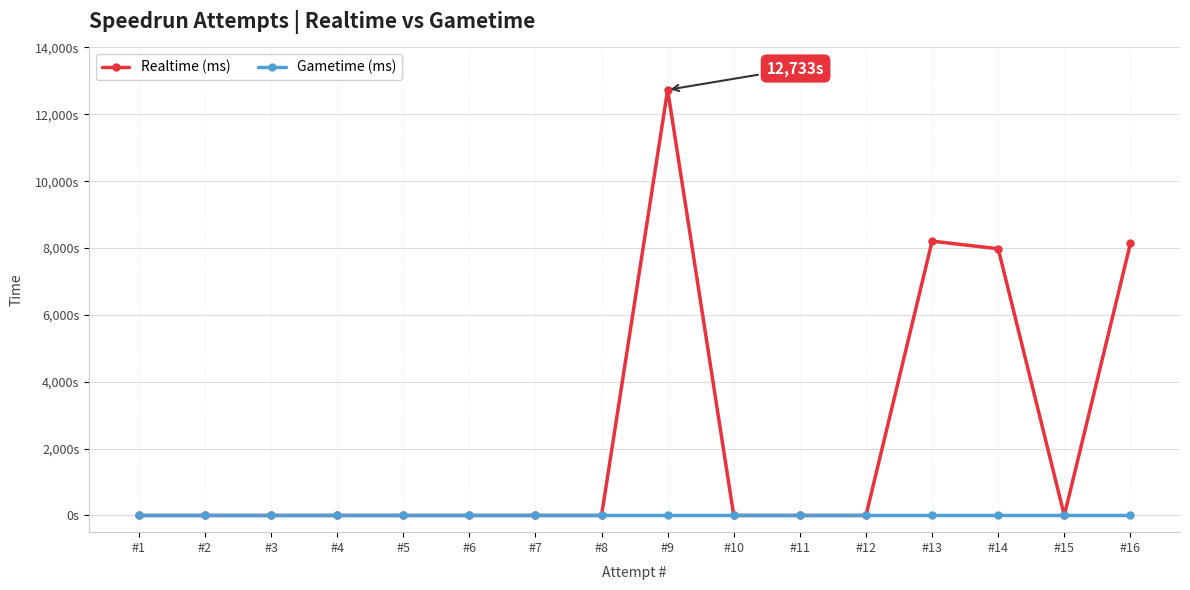

What are all the series names shown in the legend?

Realtime (ms), Gametime (ms)